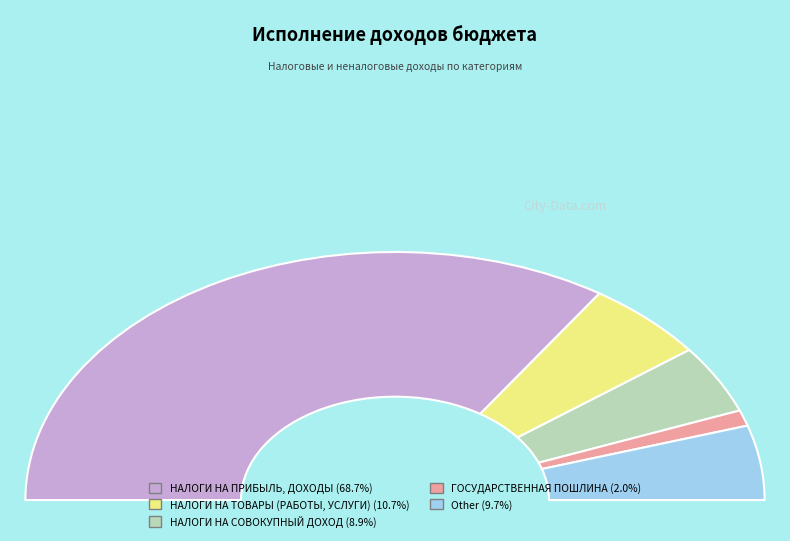

Which has a higher value, НАЛОГИ НА СОВОКУПНЫЙ ДОХОД or НАЛОГИ НА ПРИБЫЛЬ, ДОХОДЫ?

НАЛОГИ НА ПРИБЫЛЬ, ДОХОДЫ